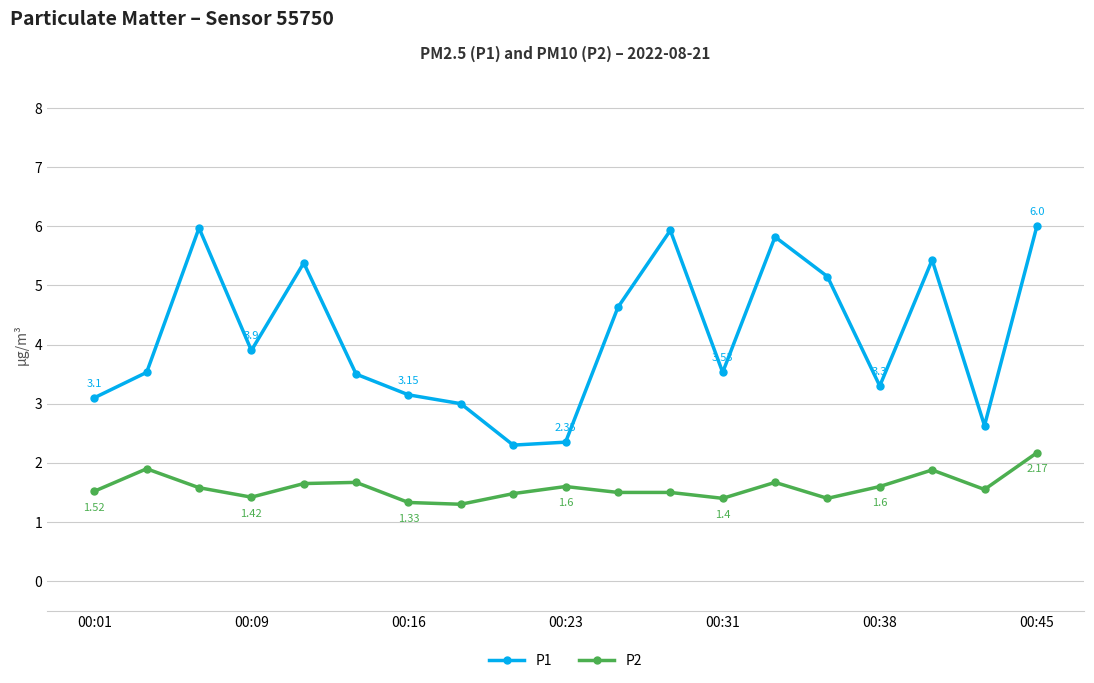

What are all the series names shown in the legend?

P1, P2